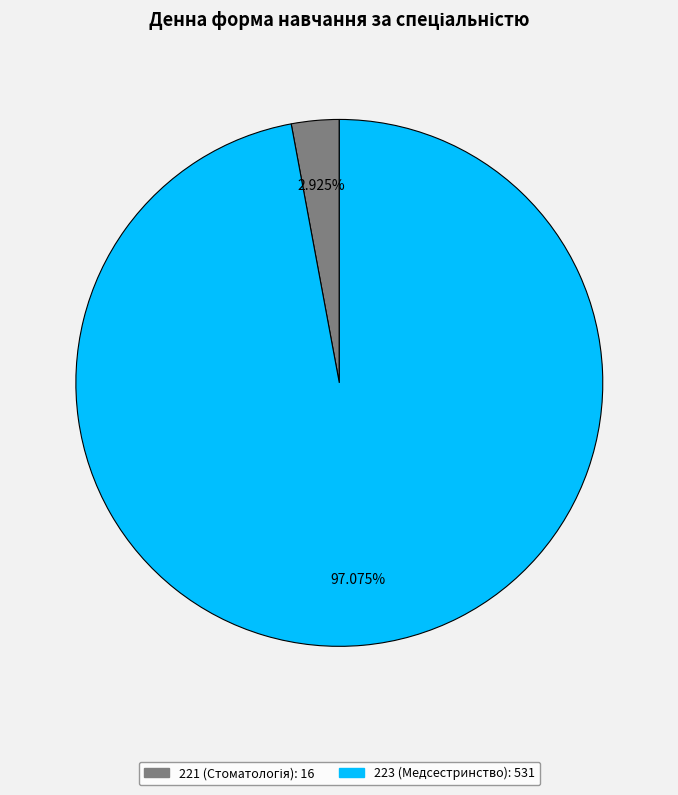

Is there any slice that represents more than half of the pie?

Yes